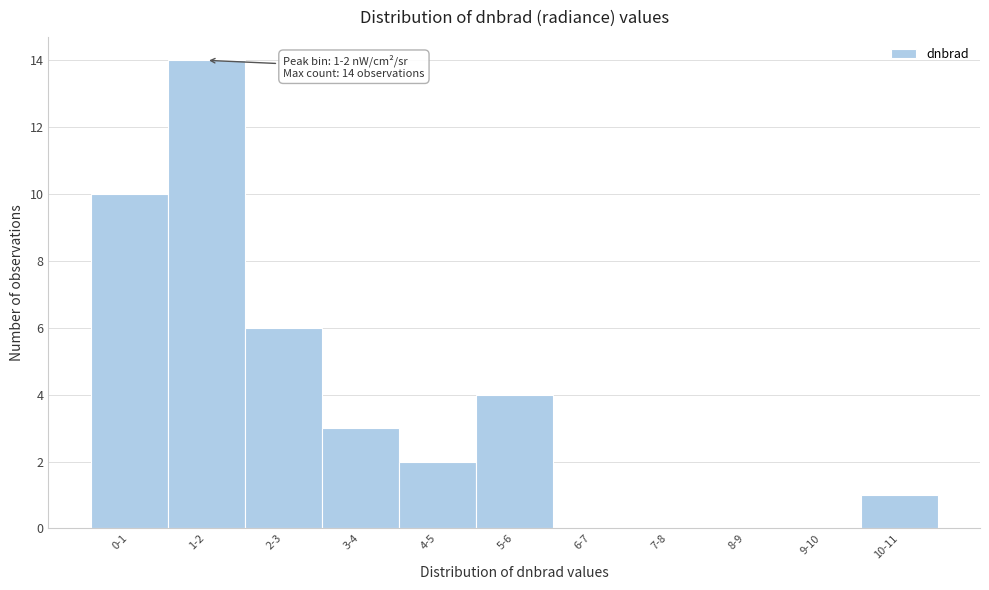

Reading left to right, list all the values displayed in this chart.

0-1=10	1-2=14	2-3=6	3-4=3	4-5=2	5-6=4	6-7=0	7-8=0	8-9=0	9-10=0	10-11=1